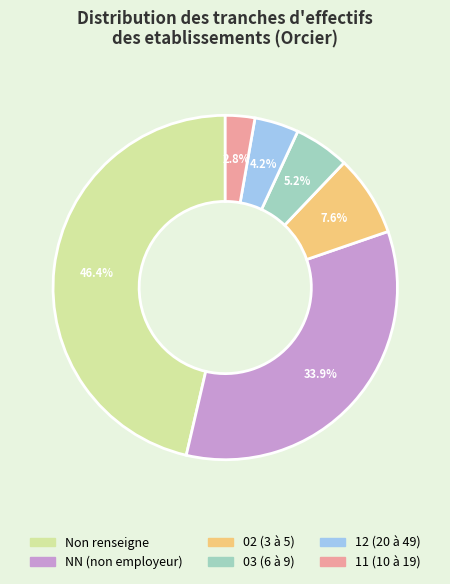

What is the largest slice in the pie chart?

Non renseigne